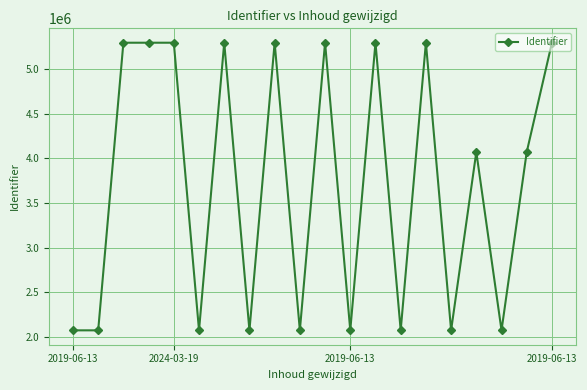

True or false: there are more than 2 points higher than both neighbors.

True